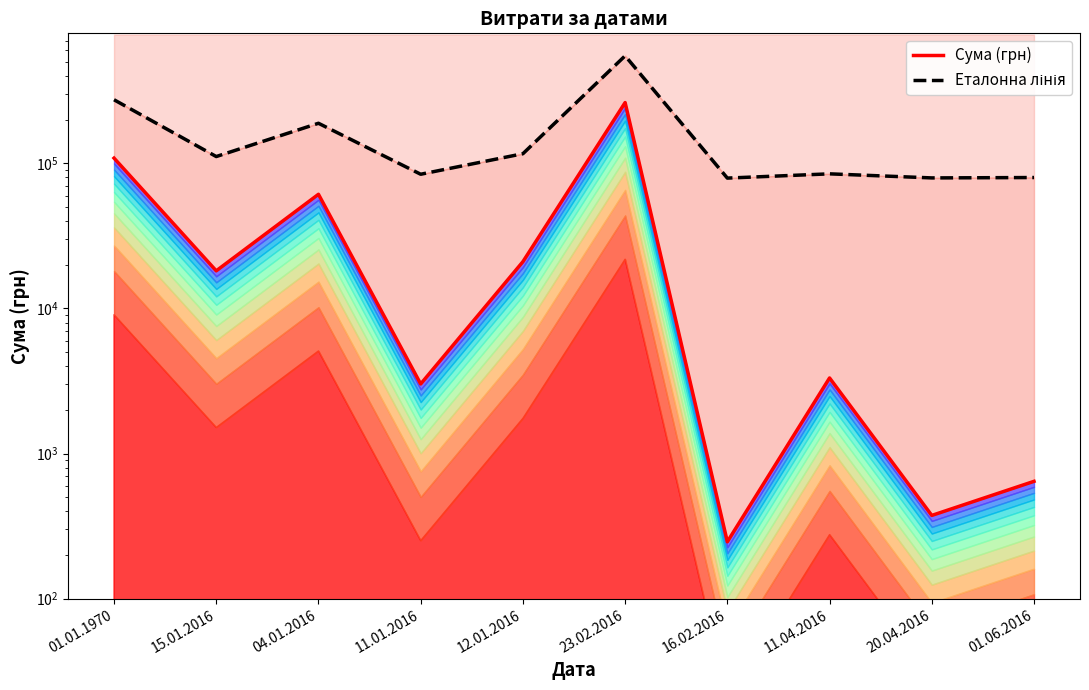

True or false: Сума (грн) and Еталонна лінія cross at least once.

False